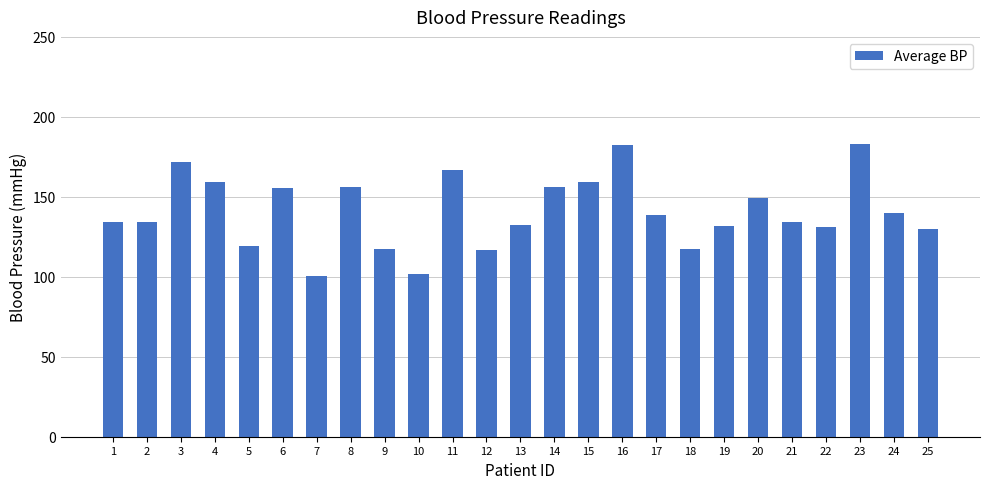

What is the smallest value displayed?

100.5